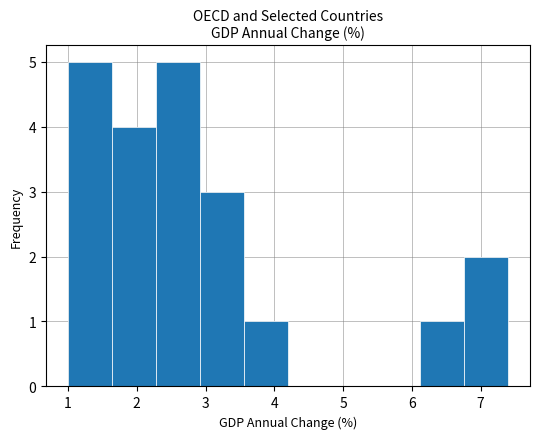

How tall is the bar that spans 6.12 to 6.76 on the x-axis? Neither the bar edges nor the heights are printed on the chart, so give them approximately, as read against the axes.

1